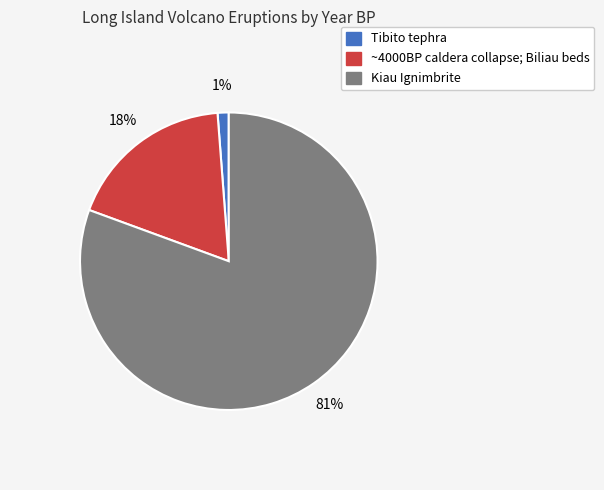

To the nearest percent, what is the combined percentage of Tibito tephra and ~4000BP caldera collapse; Biliau beds?

19%